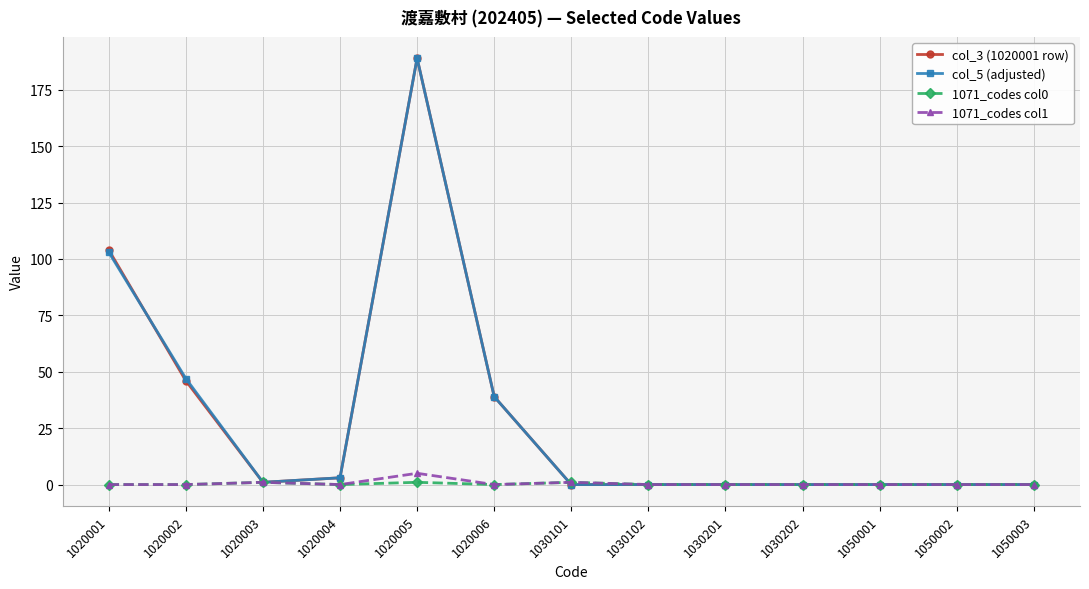

How many distinct data groups are displayed?

4